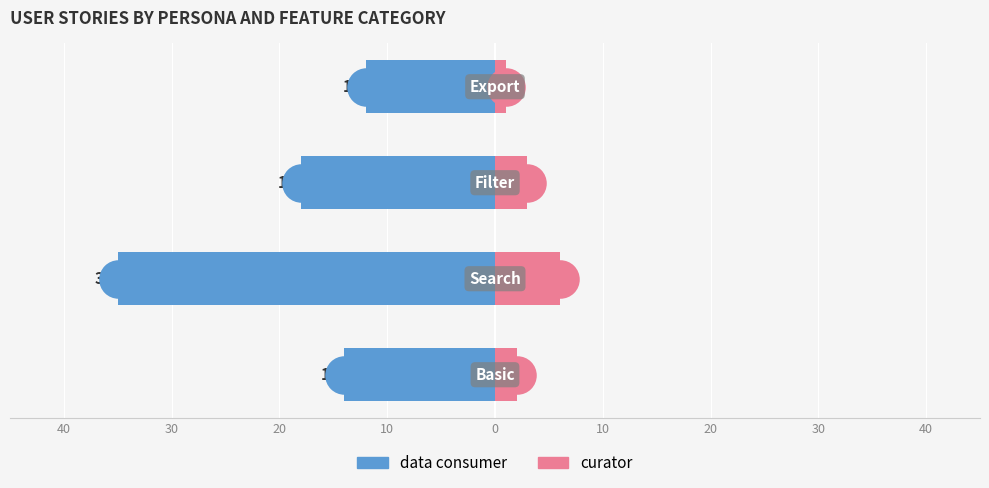

Which series reaches the maximum Y coordinate?

curator